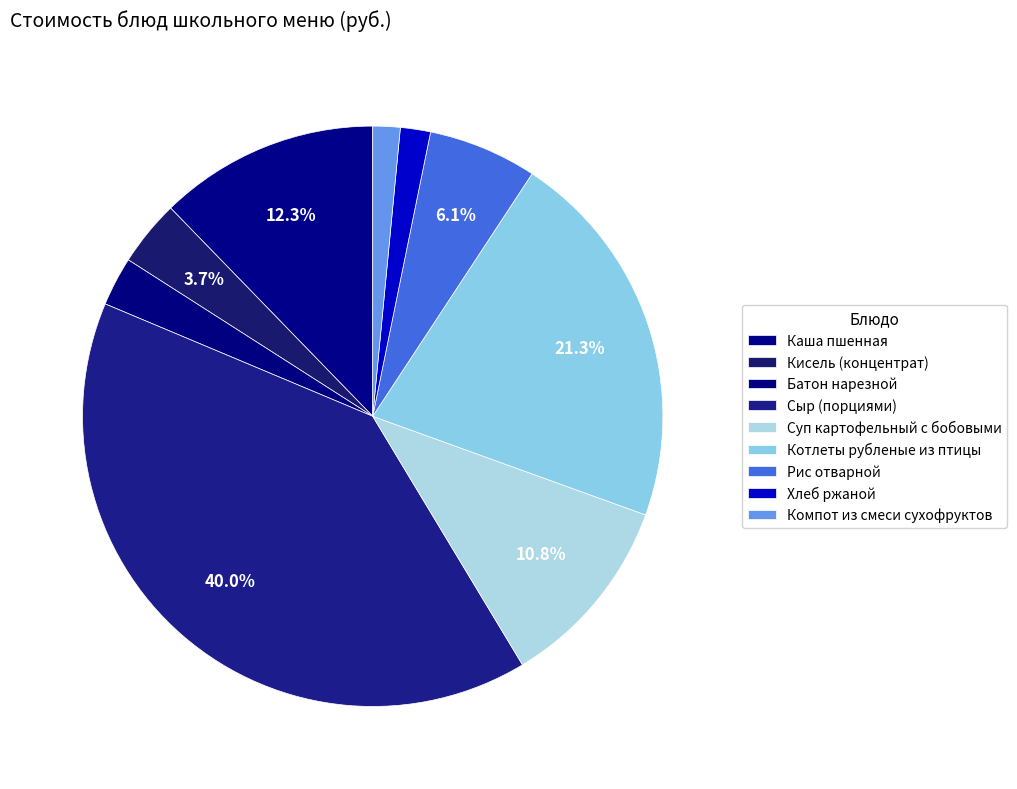

What percentage do Котлеты рубленые из птицы and Сыр (порциями) together represent?

61.2%